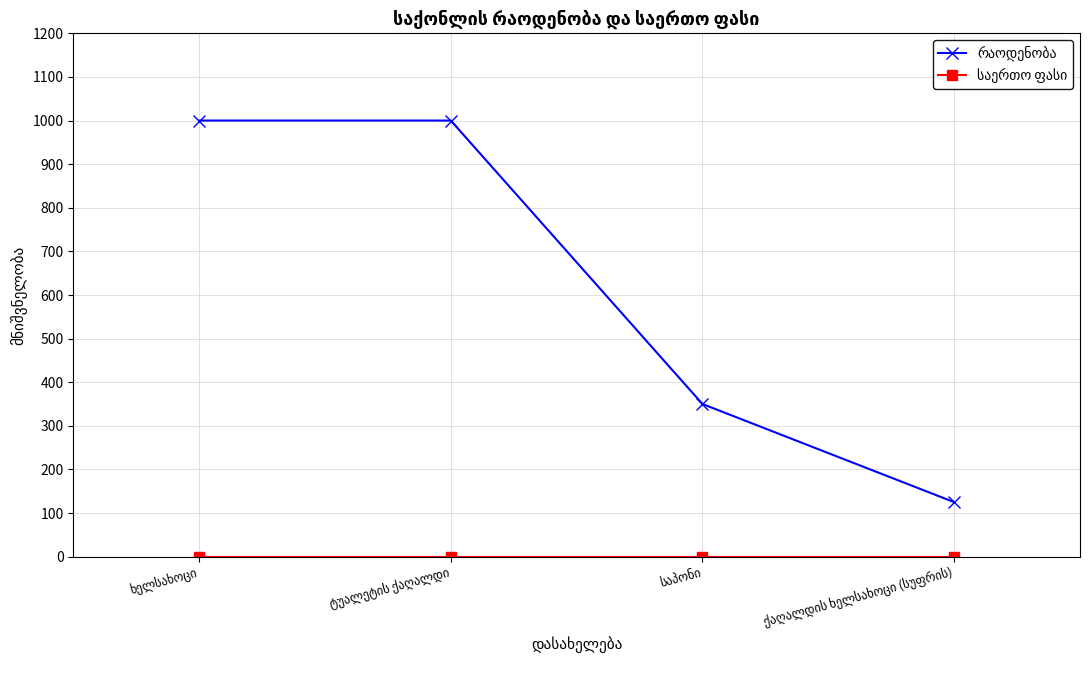

At ტუალეტის ქაღალდი, list the series in order from largest to smallest.

რაოდენობა, საერთო ფასი